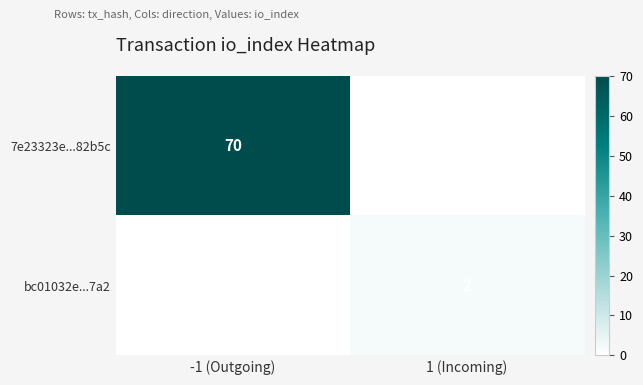

How many values in bc01032e...7a2 are above zero?

1